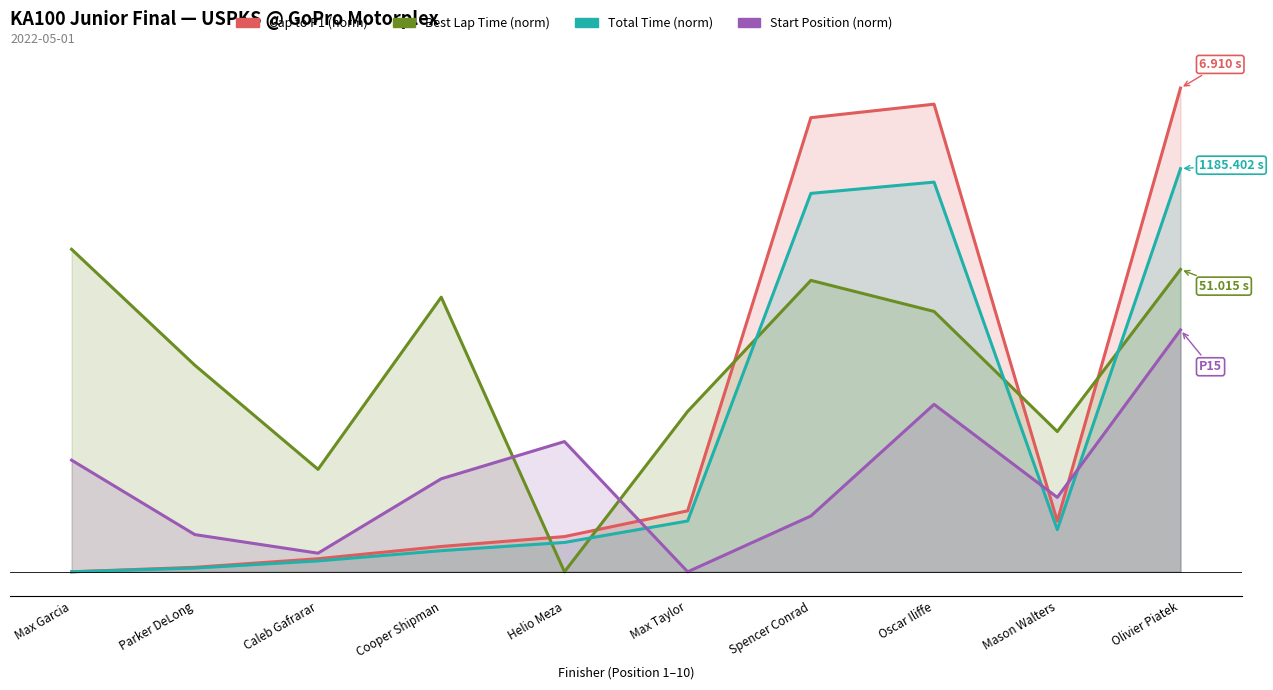

Is it true that Start Position (norm) equals 0.2 at Caleb Gafrarar?

True